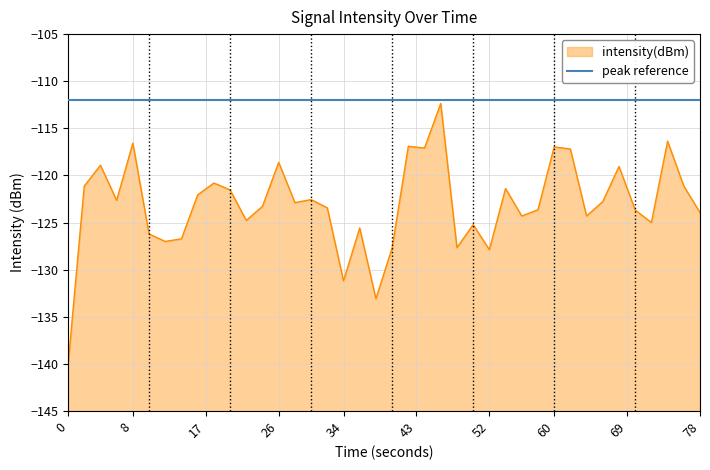

Is it true that intensity(dBm) equals -39.4 at 52?

False